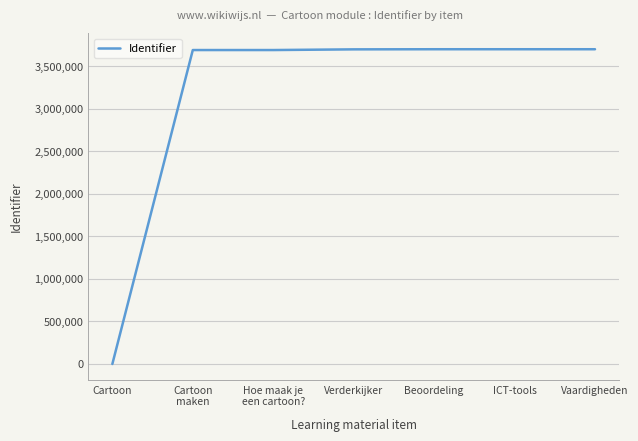

What is the change in value from Cartoon to Beoordeling?

+3699522